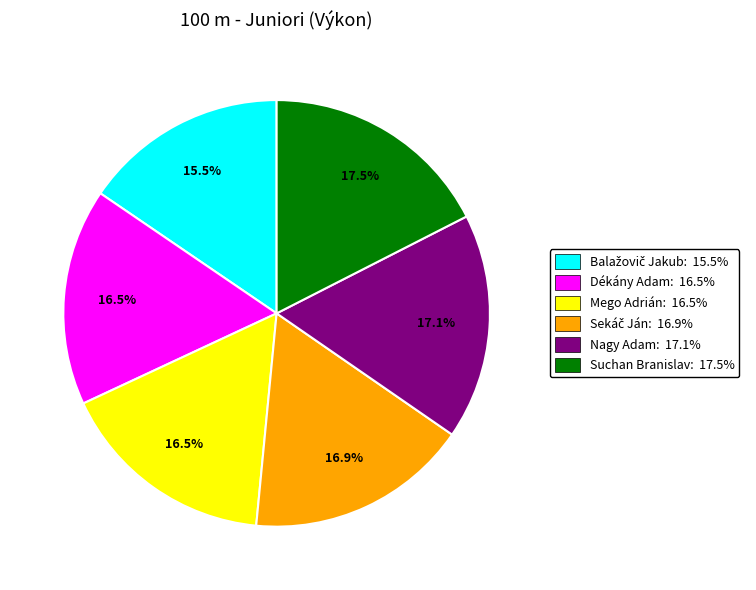

Approximately how many times larger is the value at Mego Adrián: 16.5% compared to Suchan Branislav: 17.5%?

0.9